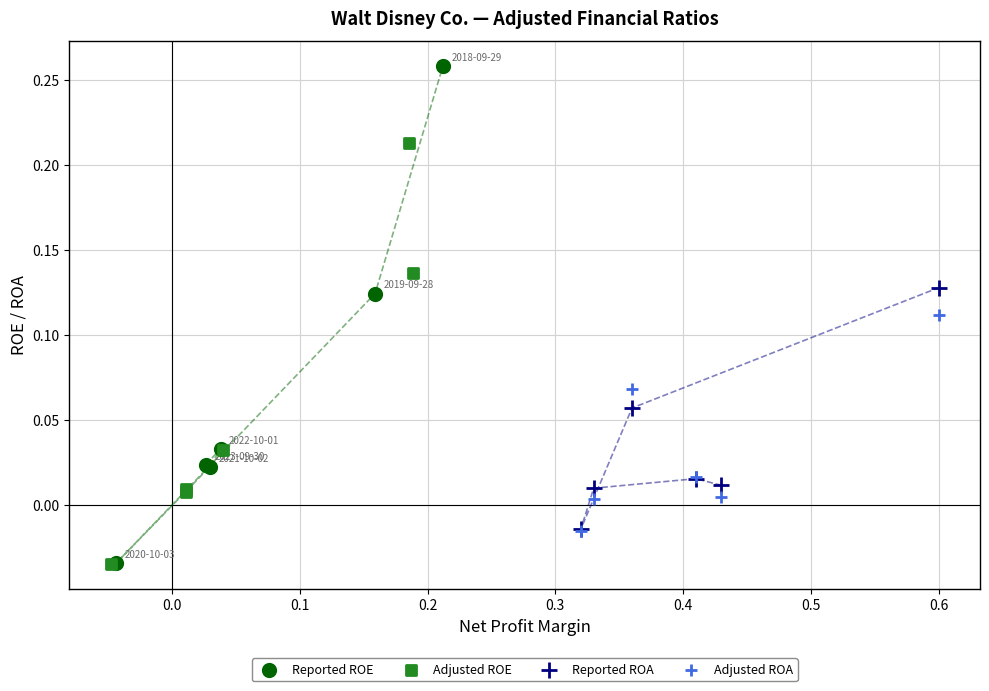

Which series reaches the maximum Y coordinate?

Reported ROE